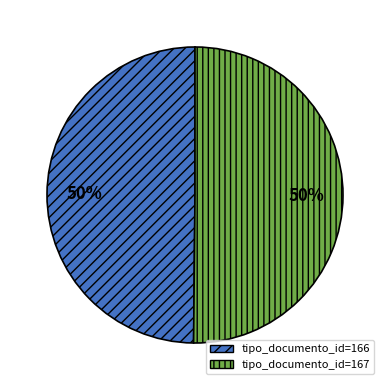

To the nearest percent, what is the average slice percentage?

50%